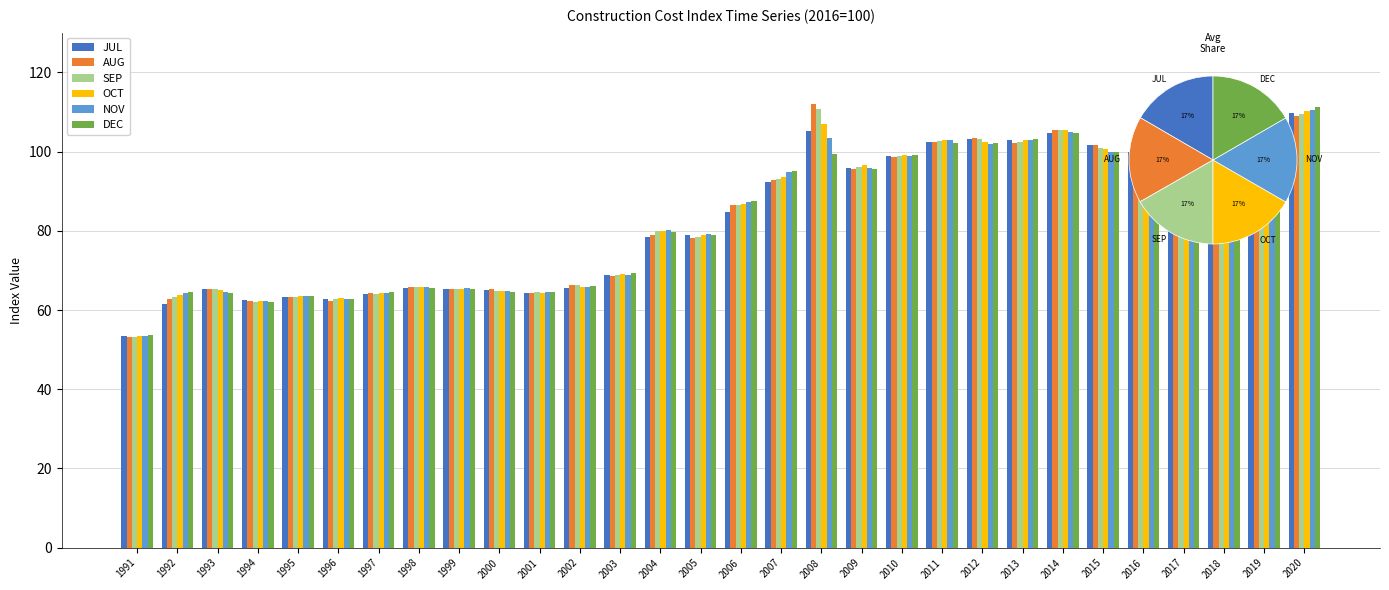

Read the AUG value at 2007.

92.8